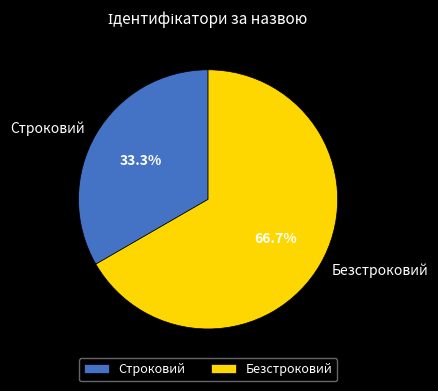

Approximately how many times larger is the value at Безстроковий compared to Строковий?

2.0